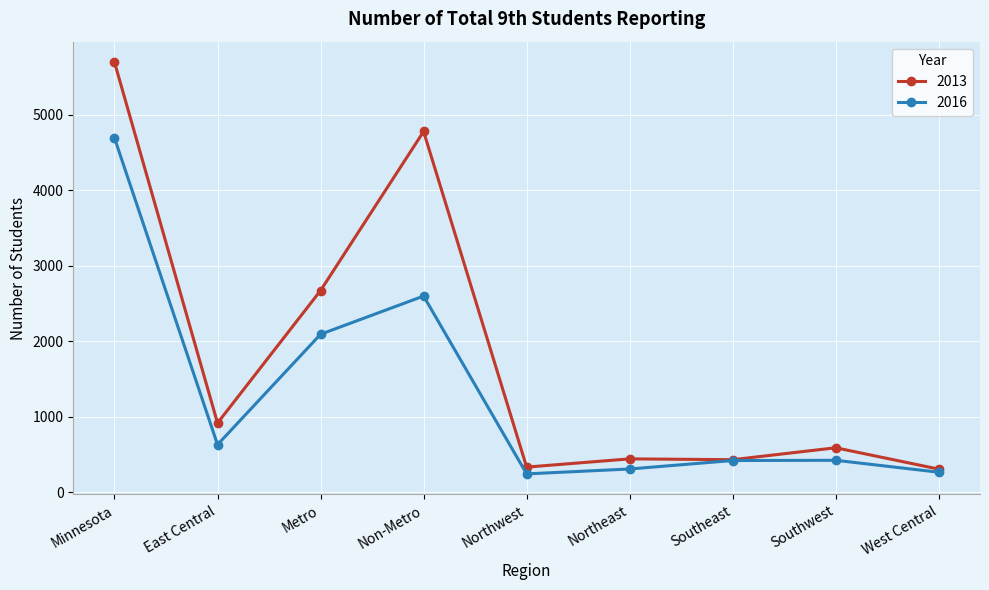

At Non-Metro, list the series in order from smallest to largest.

2016, 2013